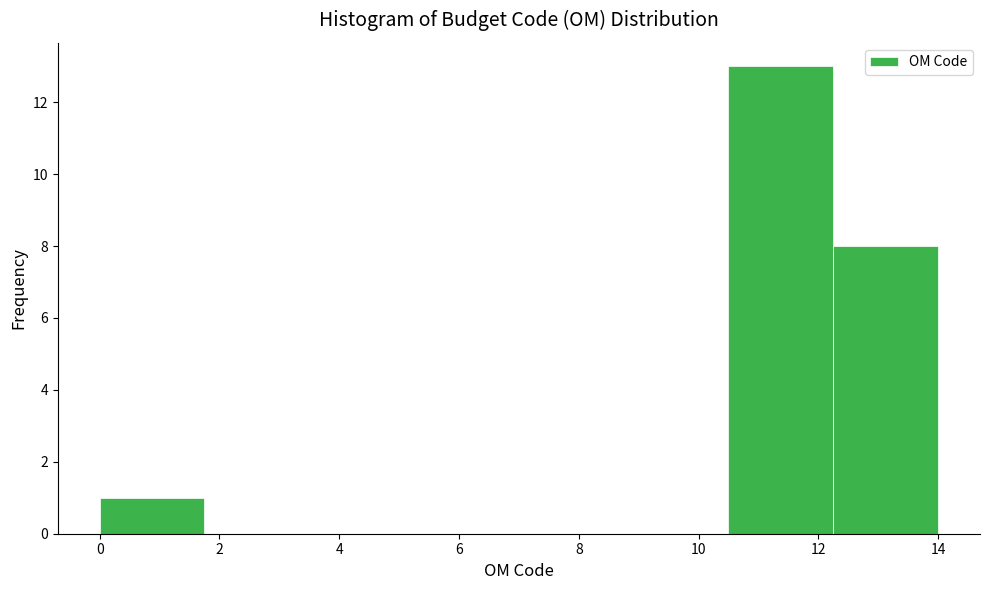

How tall is the bar that spans 10.50 to 12.25 on the x-axis? Neither the bar edges nor the heights are printed on the chart, so give them approximately, as read against the axes.

13